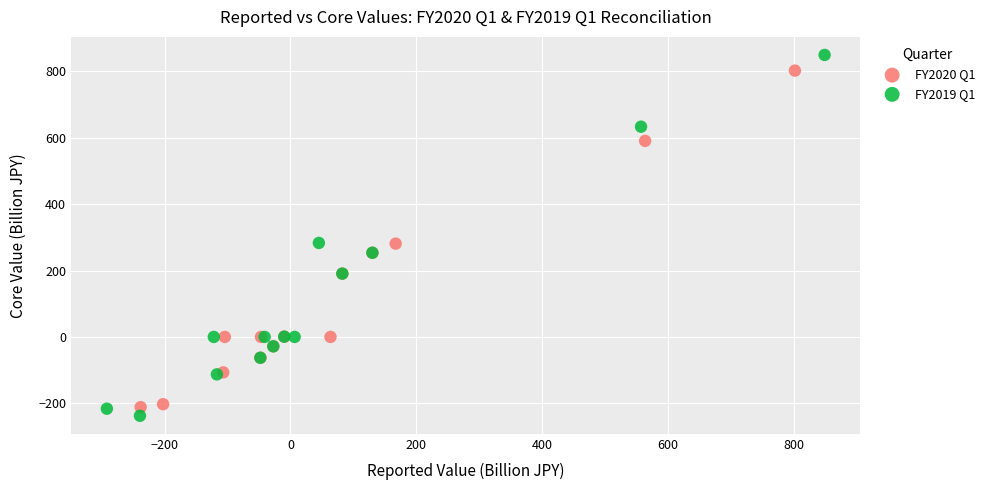

Which series has the largest Y range (max minus min)?

FY2019 Q1